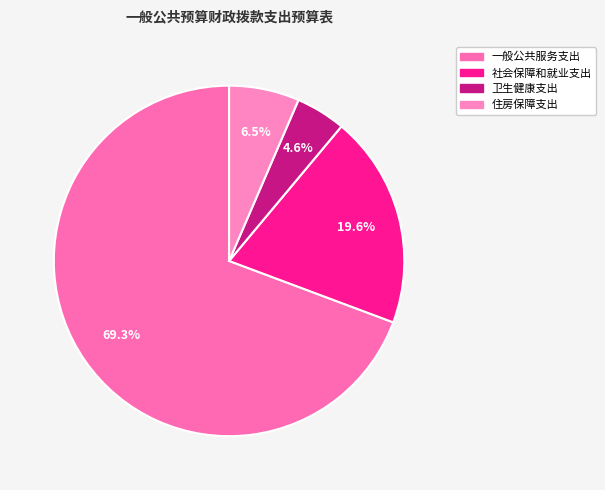

To the nearest percent, what is the average slice percentage?

25%